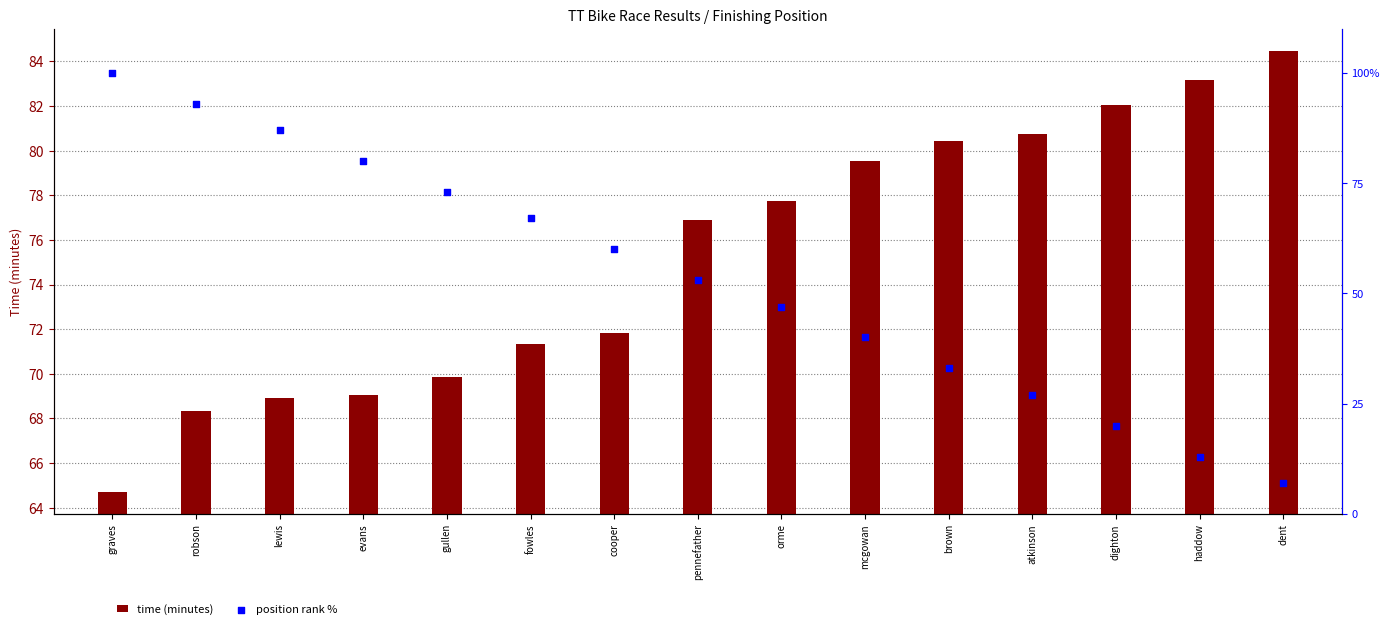

What are all the series names shown in the legend?

time (minutes), position rank %